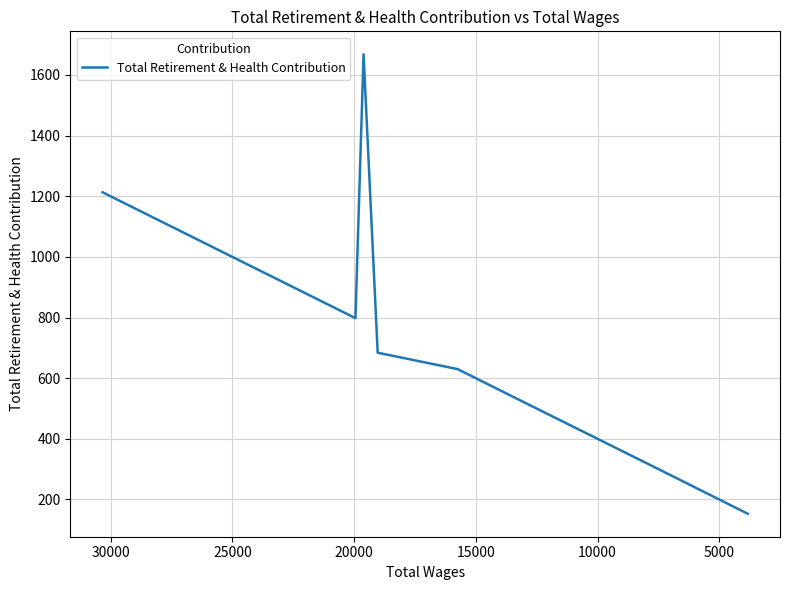

How many series are shown in this chart?

1